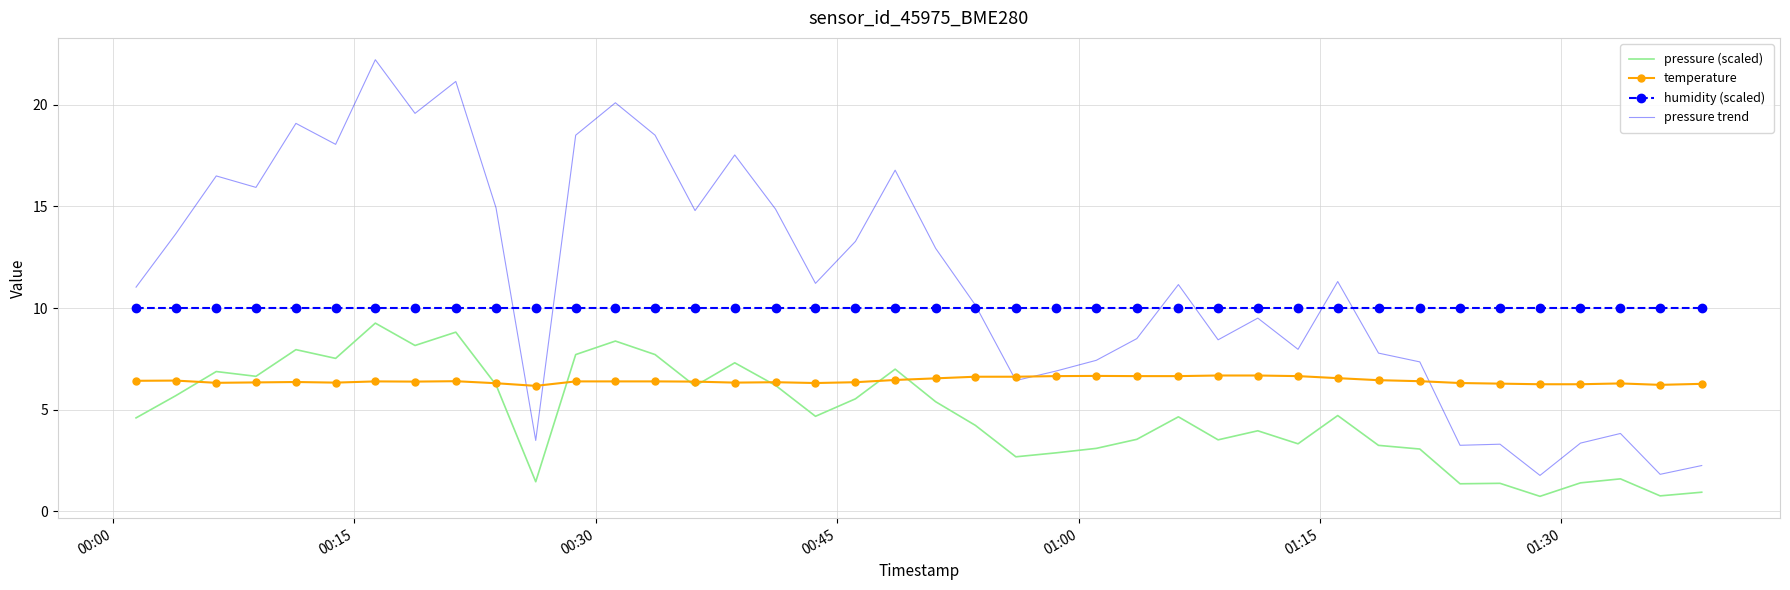

Which series has the largest total across all categories?

pressure trend